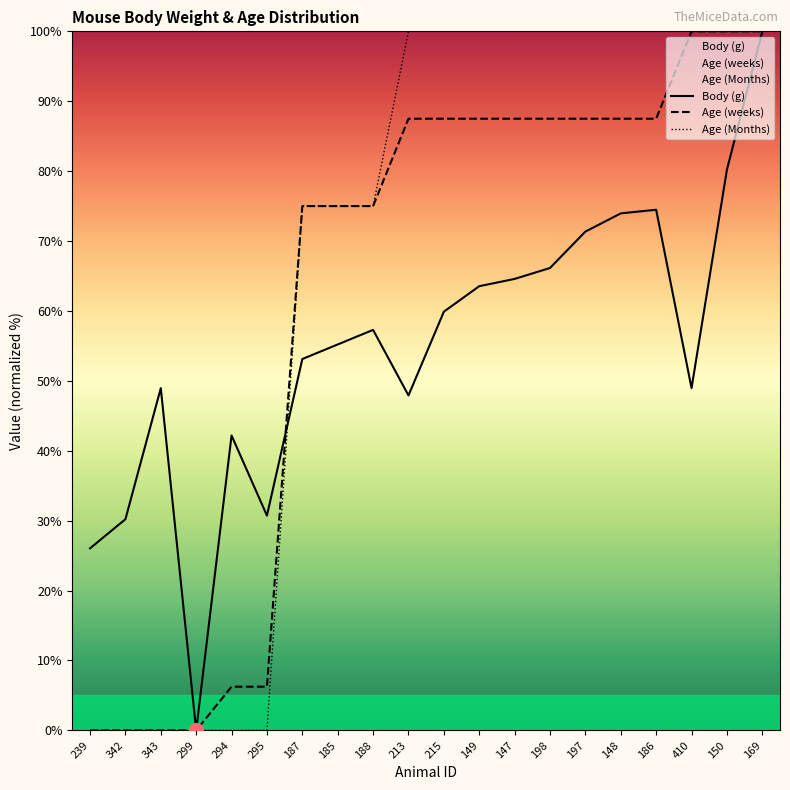

How many categories are shown in the chart?

20